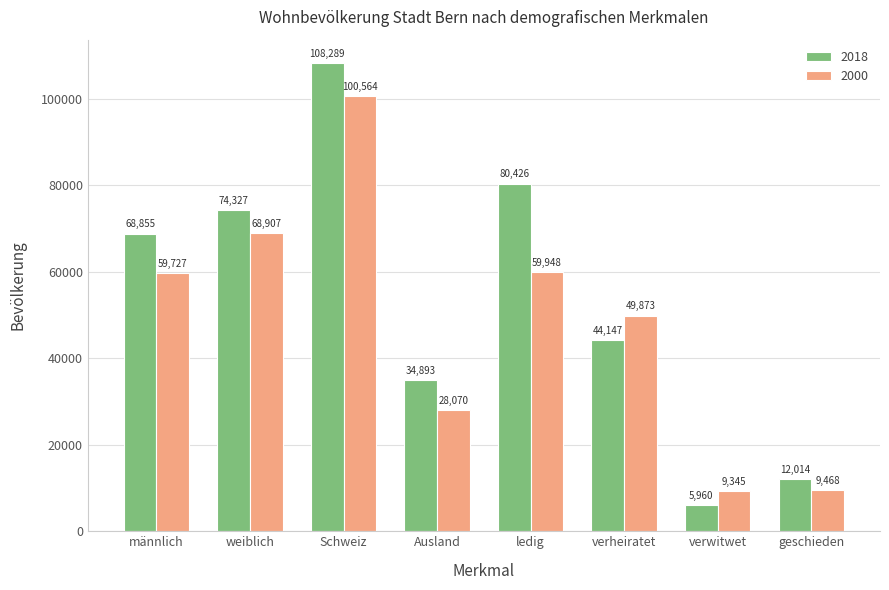

At which label does 2018 reach its peak?

Schweiz